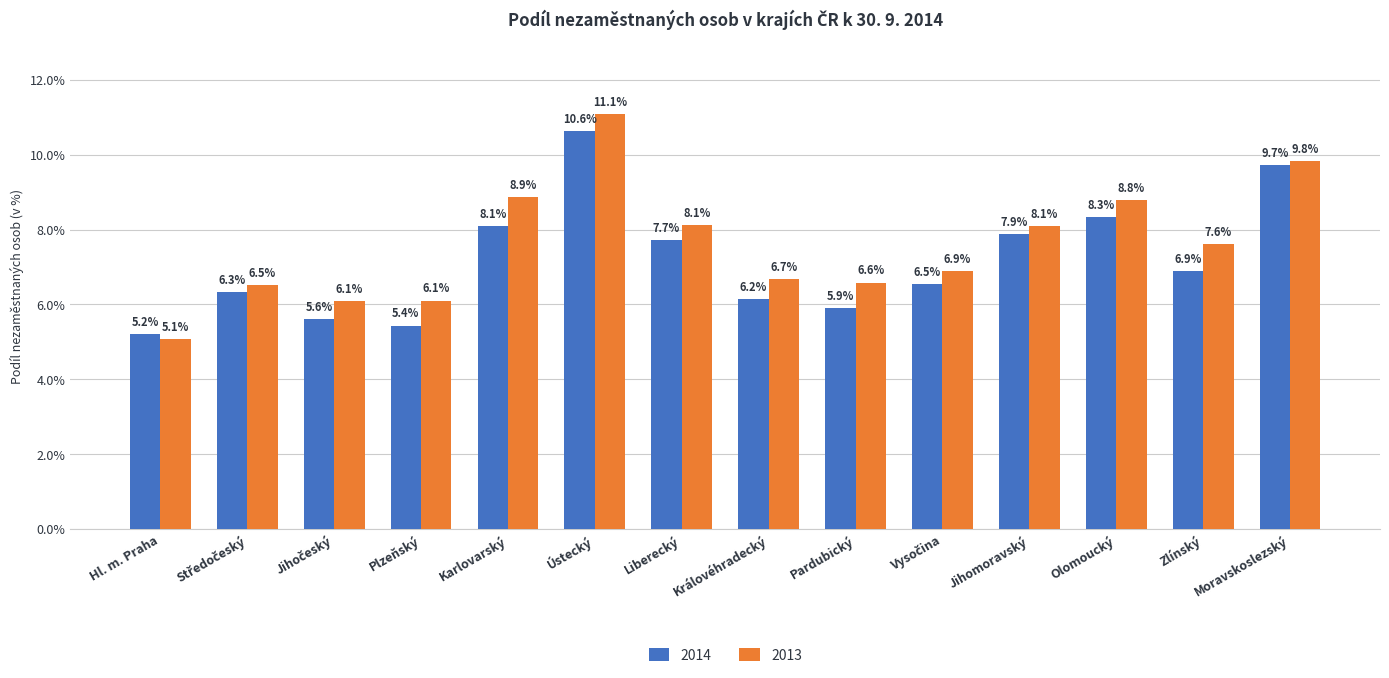

Which series has the largest range (max minus min)?

2013